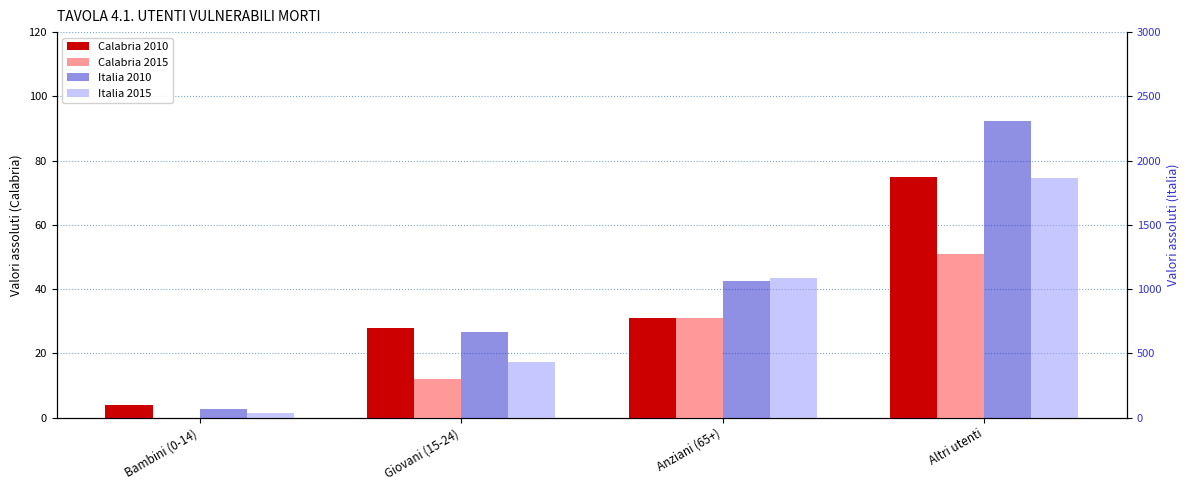

Rank the series at Bambini (0-14) from highest to lowest value.

Italia 2010, Italia 2015, Calabria 2010, Calabria 2015